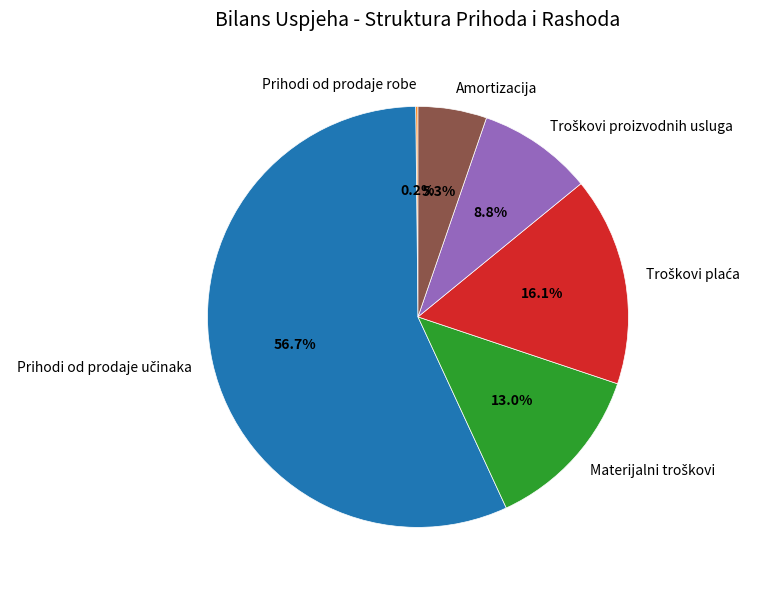

Is there a majority slice in this chart?

Yes